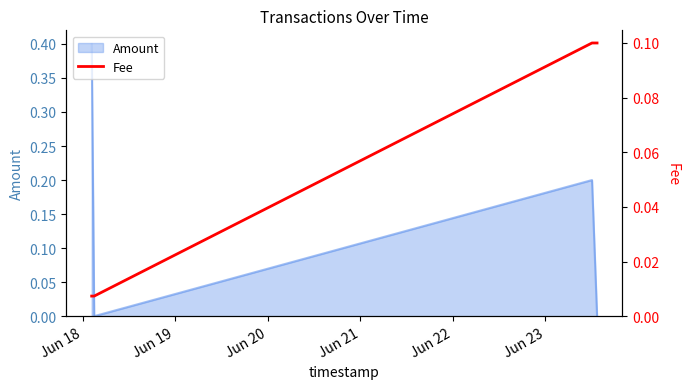

In Amount, how many points are higher than both neighbors (excluding endpoints)?

1